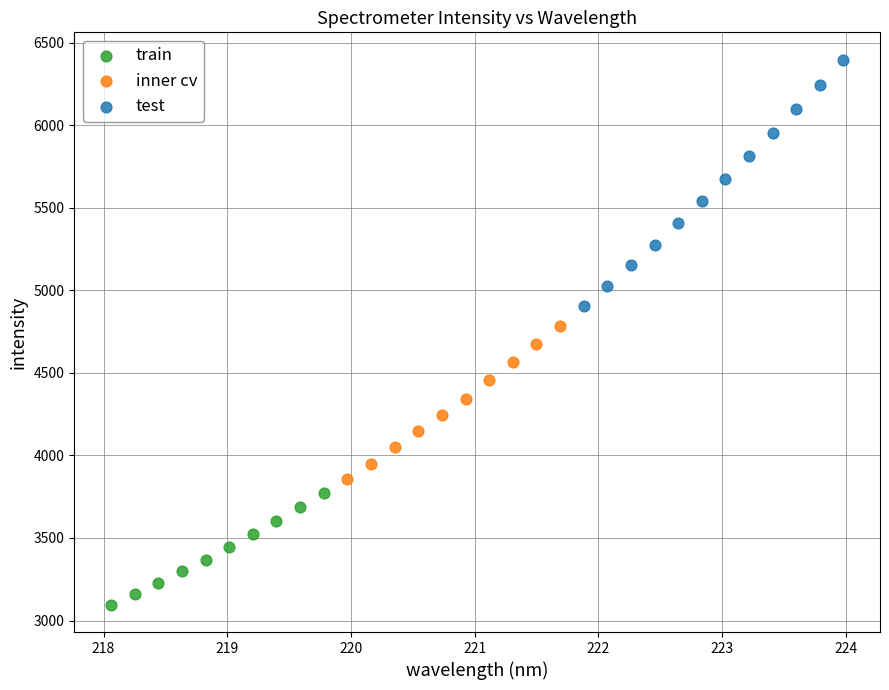

Which series reaches the minimum Y coordinate?

train